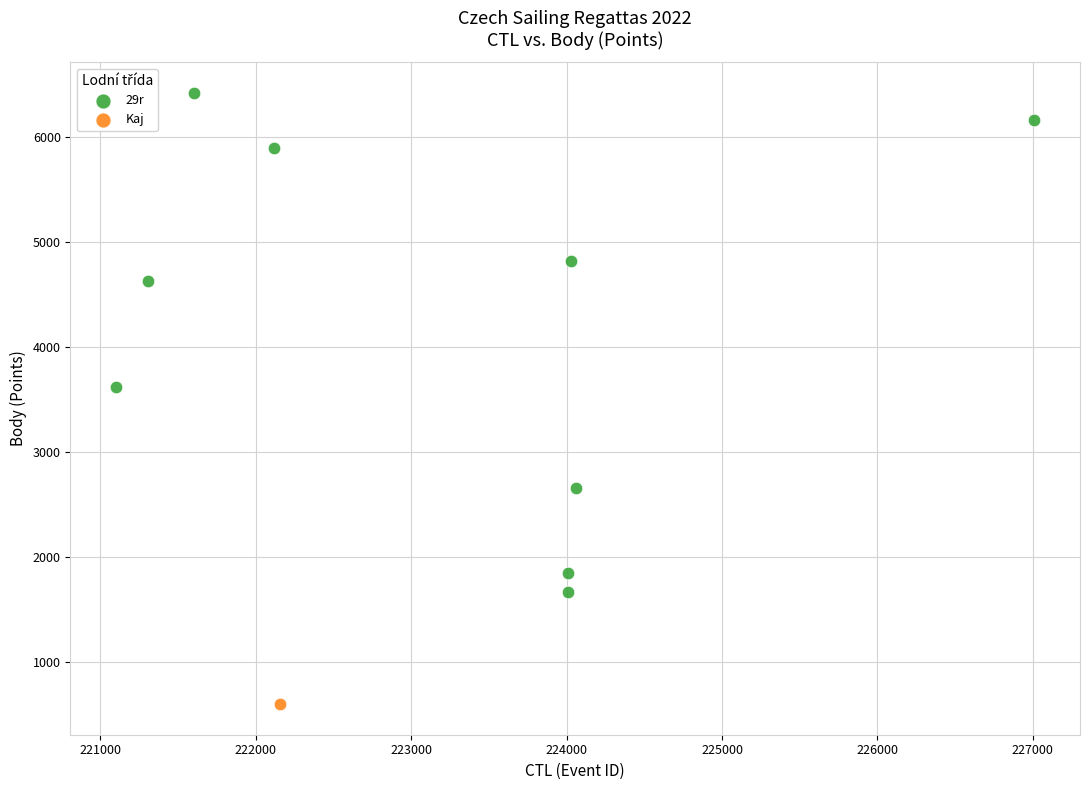

What are all the series names shown in the legend?

29r, Kaj